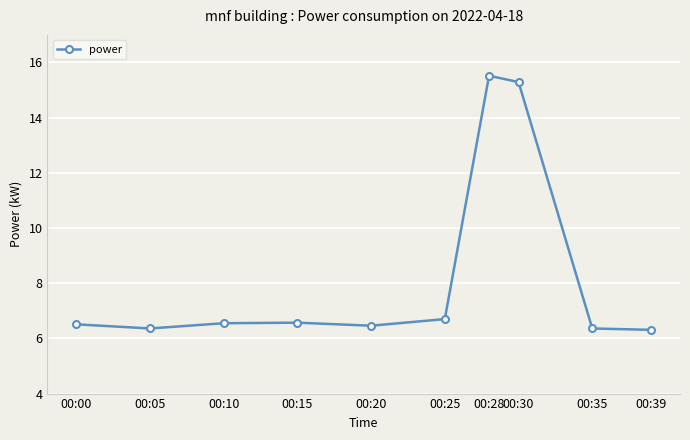

Where is the data nearest to the value 10?

00:25